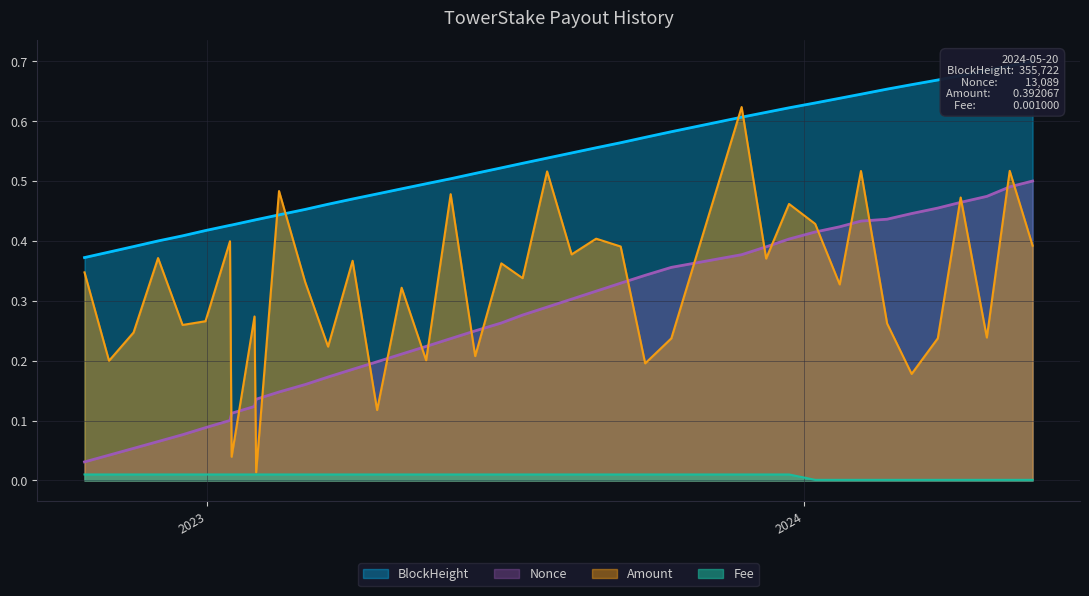

Where is Nonce nearest to the value 0?

2022-10-18